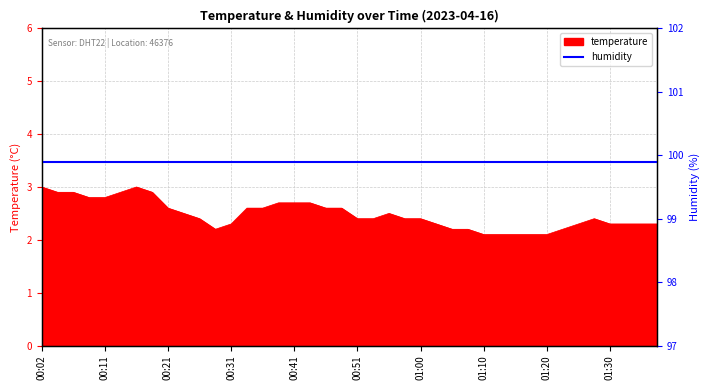

How many points are lower than both their immediate neighbors (excluding endpoints)?

1